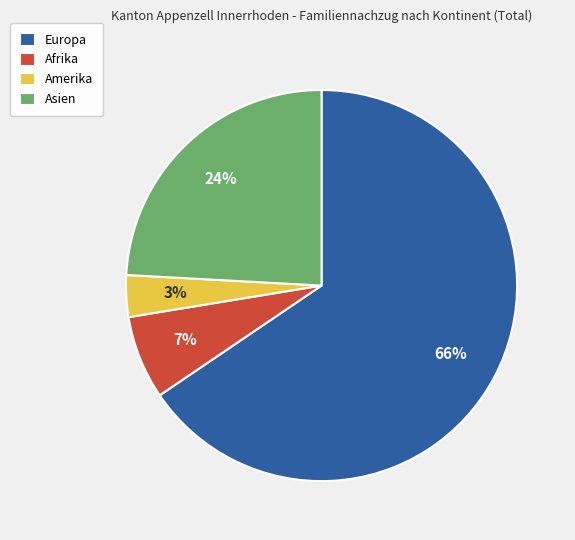

Between Asien and Afrika, which is larger?

Asien